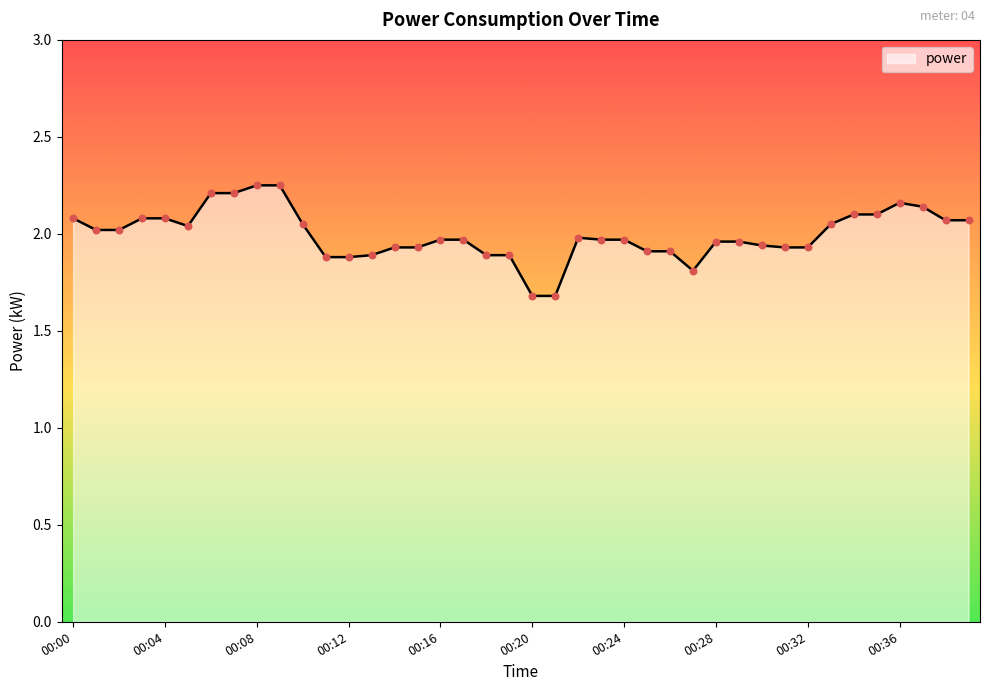

What is the minimum value shown in the chart?

1.7